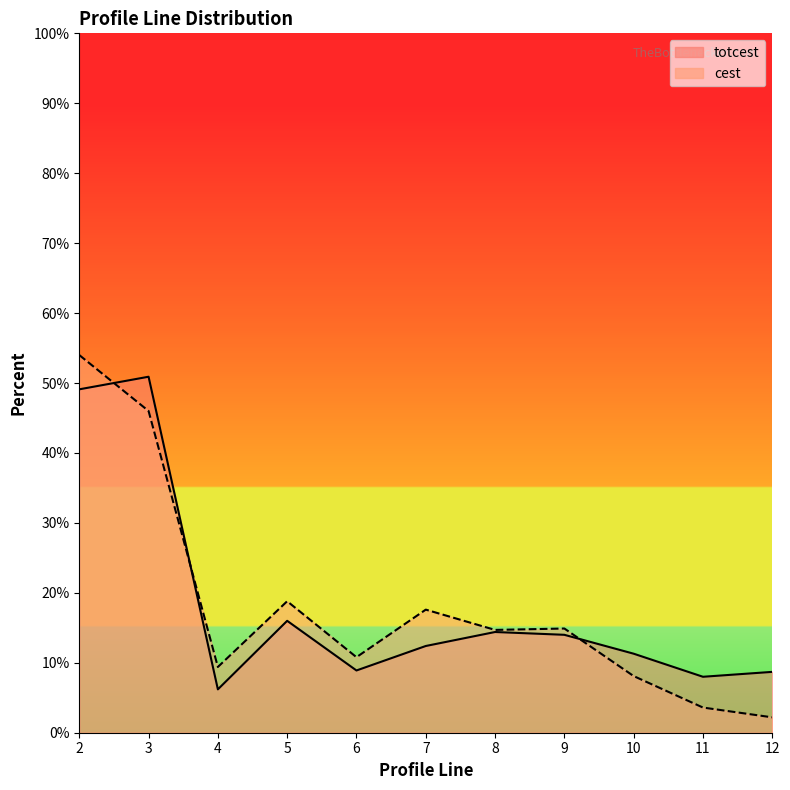

How many distinct data groups are displayed?

2